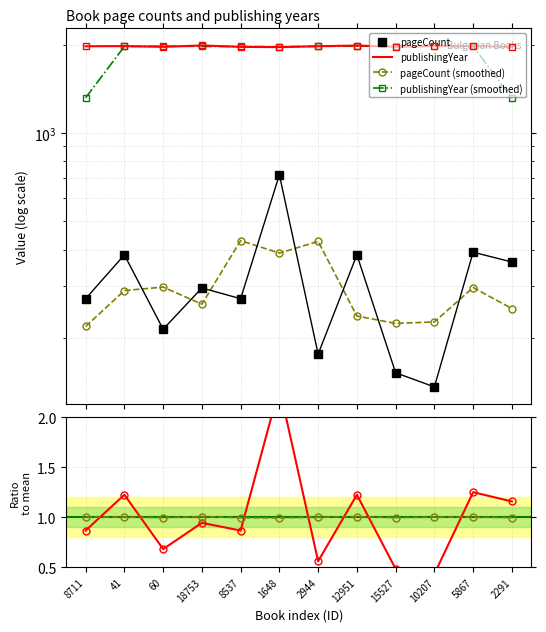

True or false: pageCount and Ratio pageCount intersect in this chart.

False